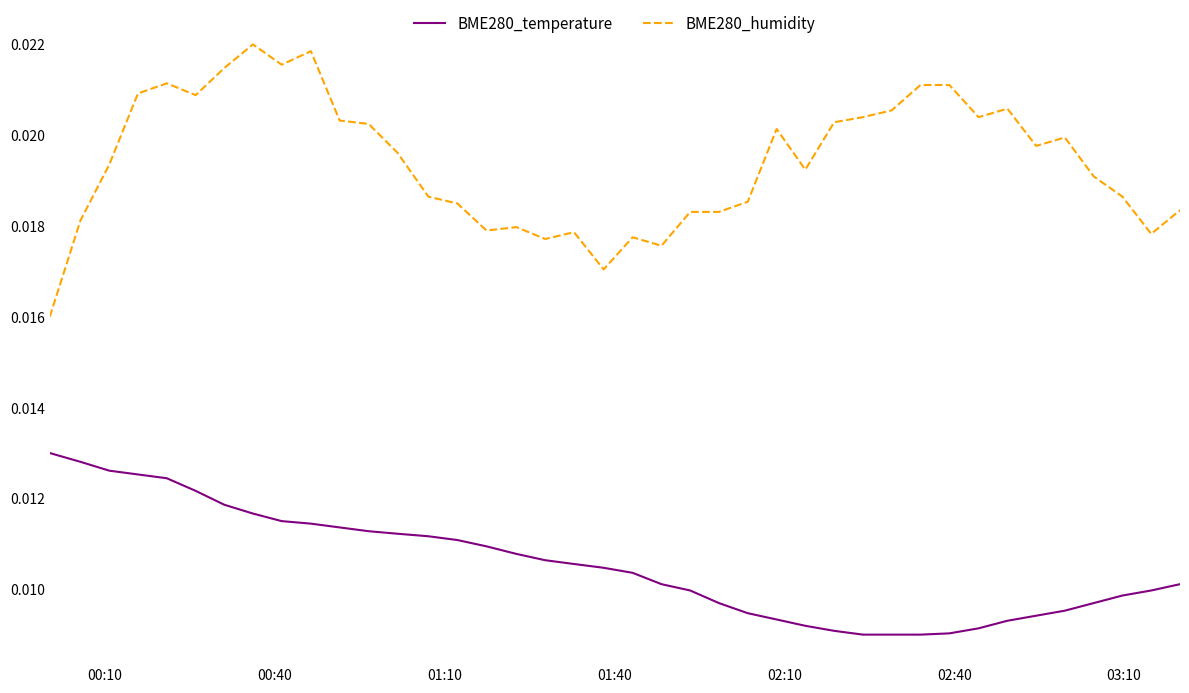

True or false: BME280_humidity and BME280_temperature intersect in this chart.

False